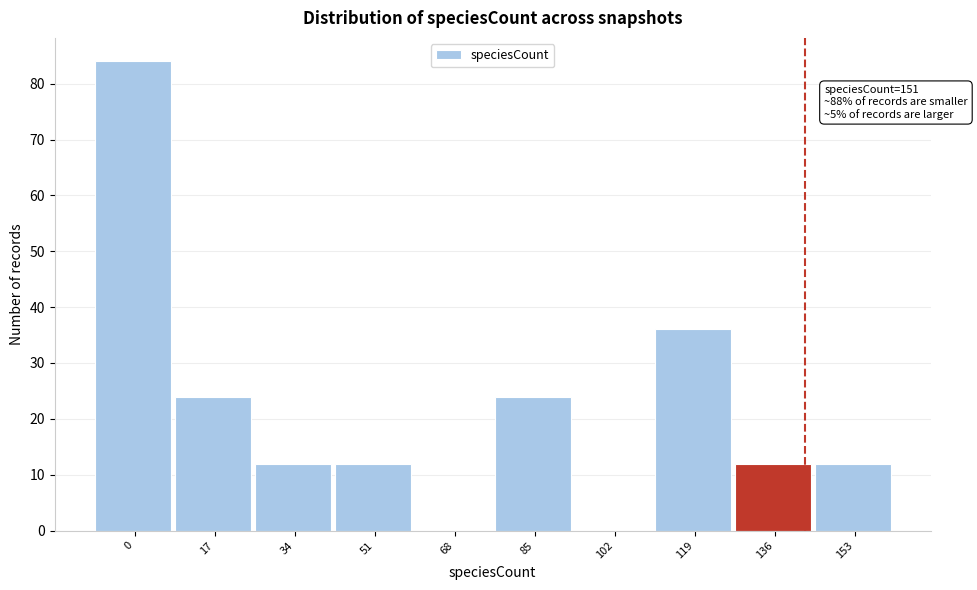

Reading left to right, transcribe all the data shown in this chart.

0=84	17=24	34=12	51=12	68=0	85=24	102=0	119=36	136=12	153=12